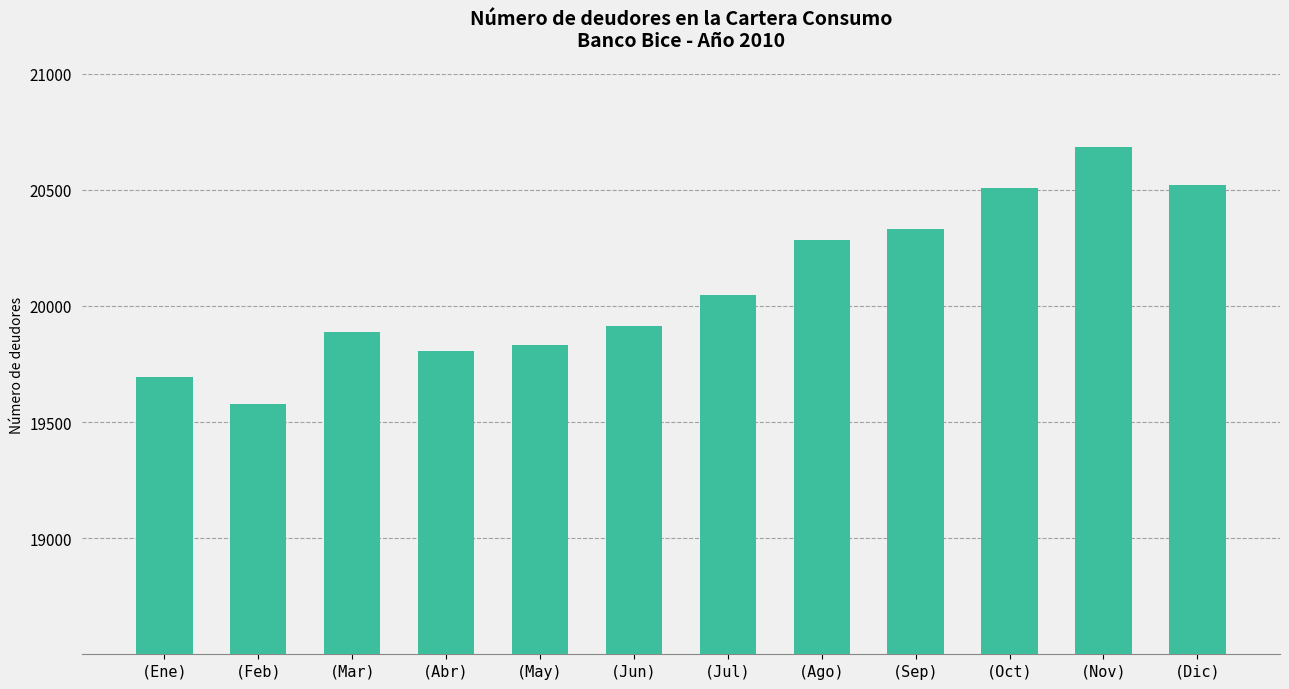

Between (Sep) and (Jul), which is larger?

(Sep)